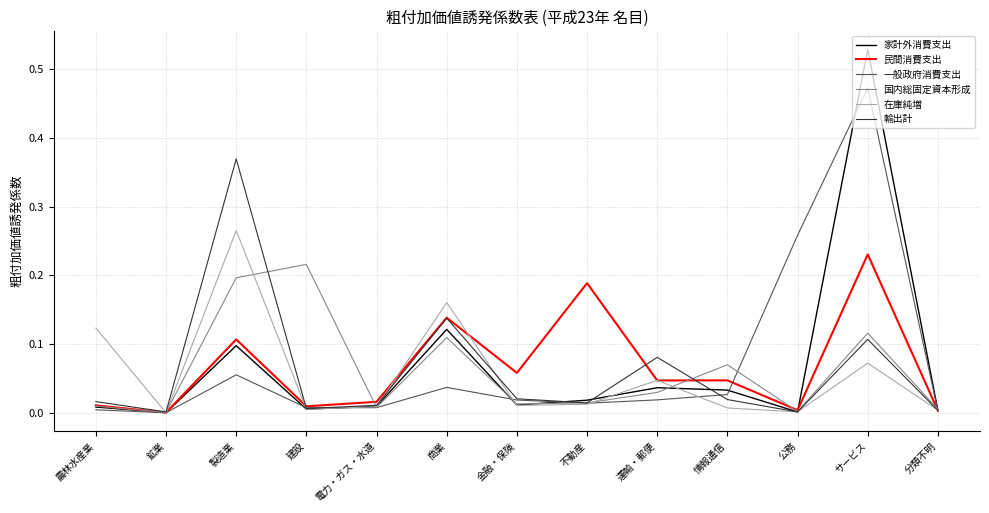

What position from the right is 商業?

8